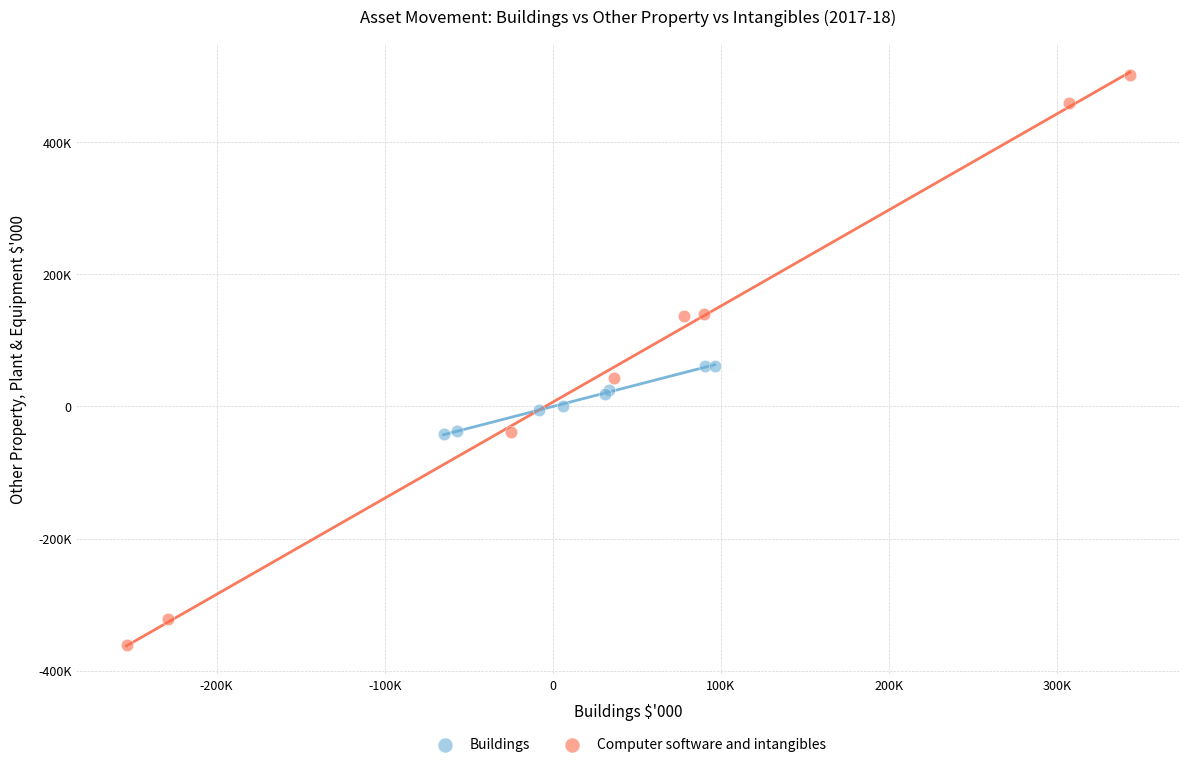

What are all the series names shown in the legend?

Buildings, Computer software and intangibles